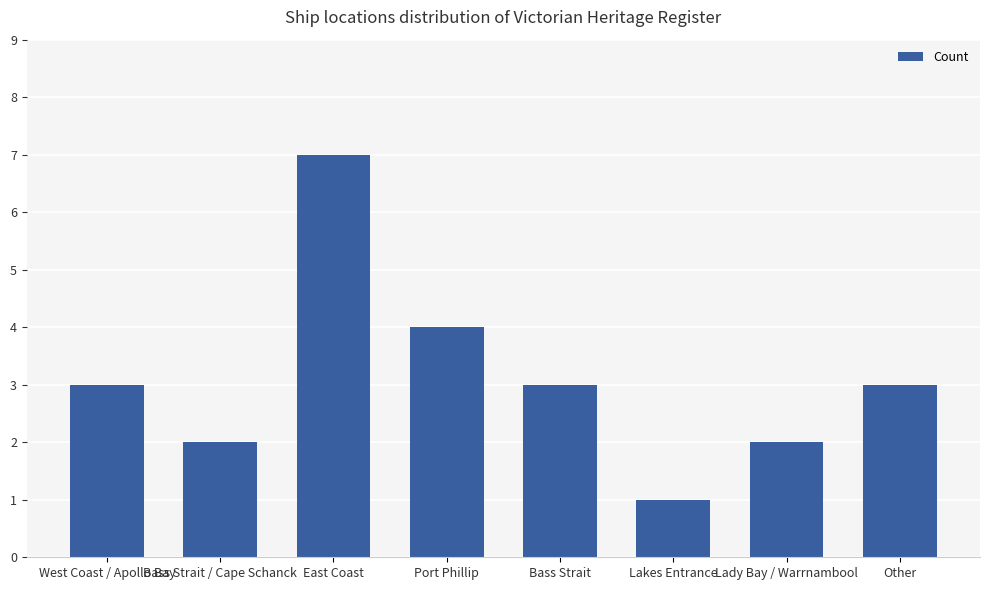

What position from the left is Bass Strait / Cape Schanck?

2